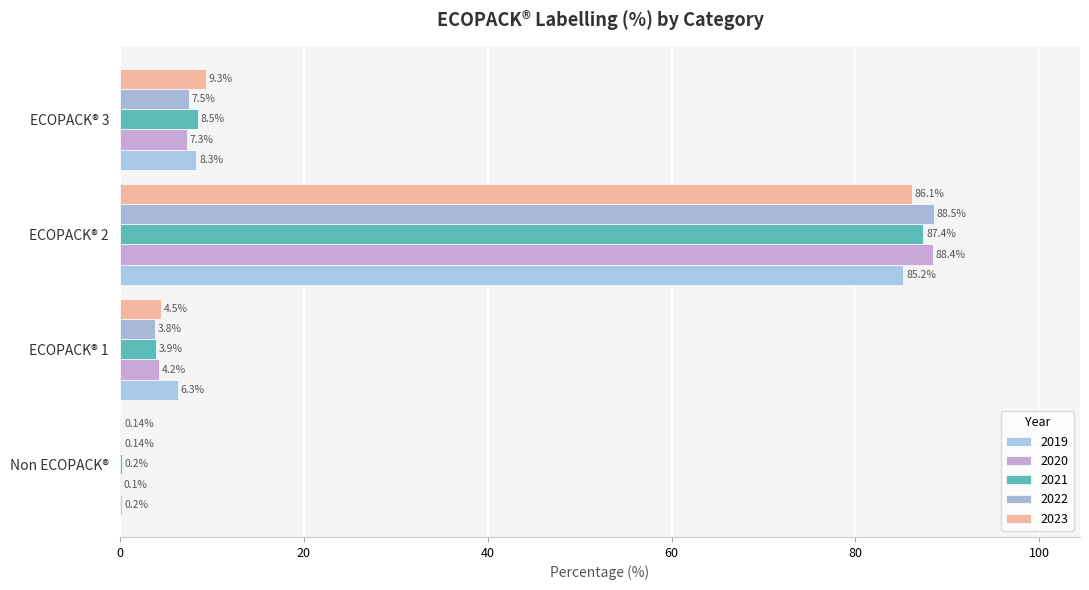

What is the value of the 2021 bar at the 3rd from the left?

87.4